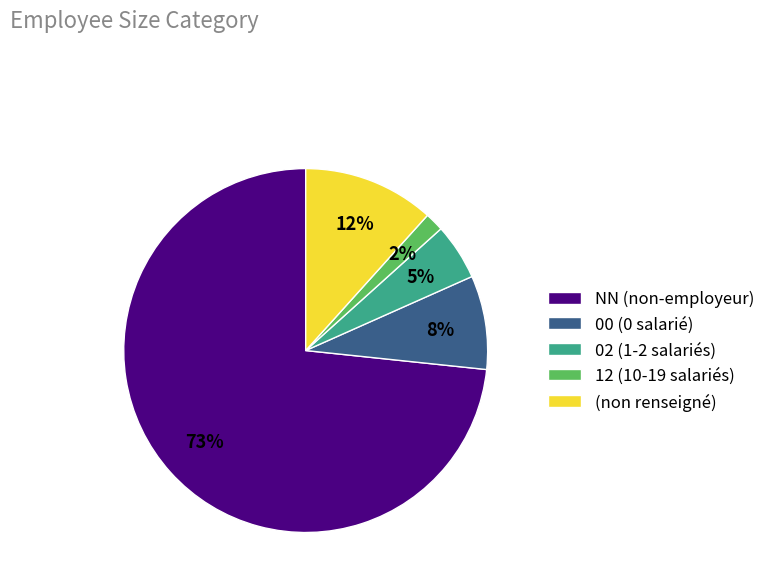

Is it true that 00 (0 salarié) is 14% of the pie?

False